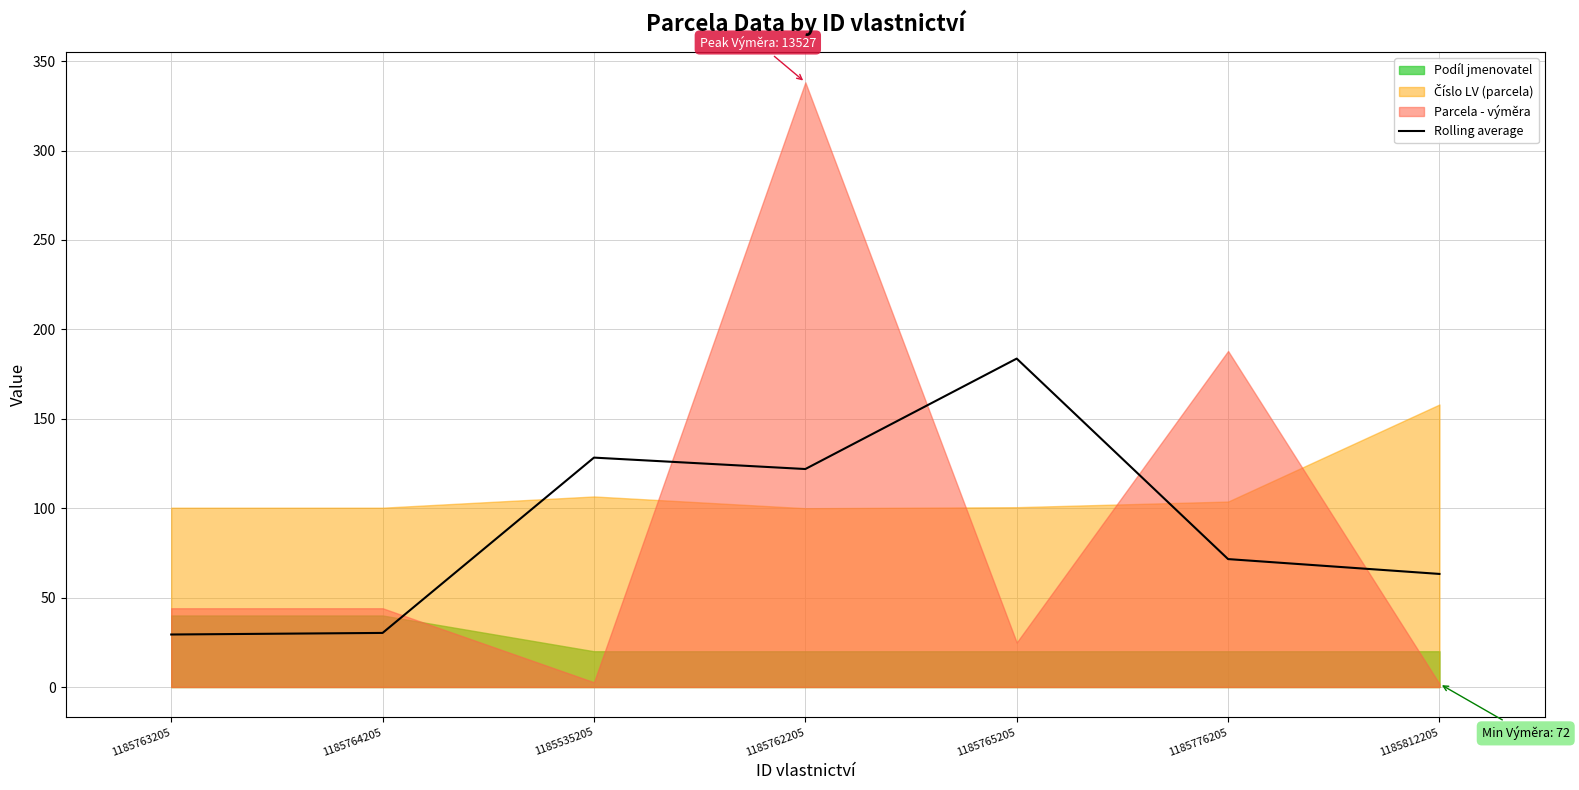

What is the minimum value for Rolling average?

29.4